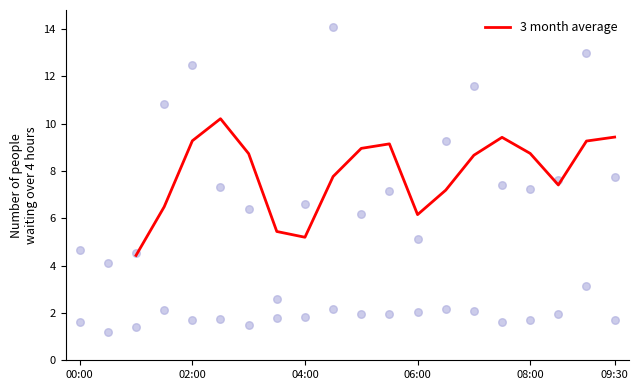

At which category is the sum across all series the highest?

04:30